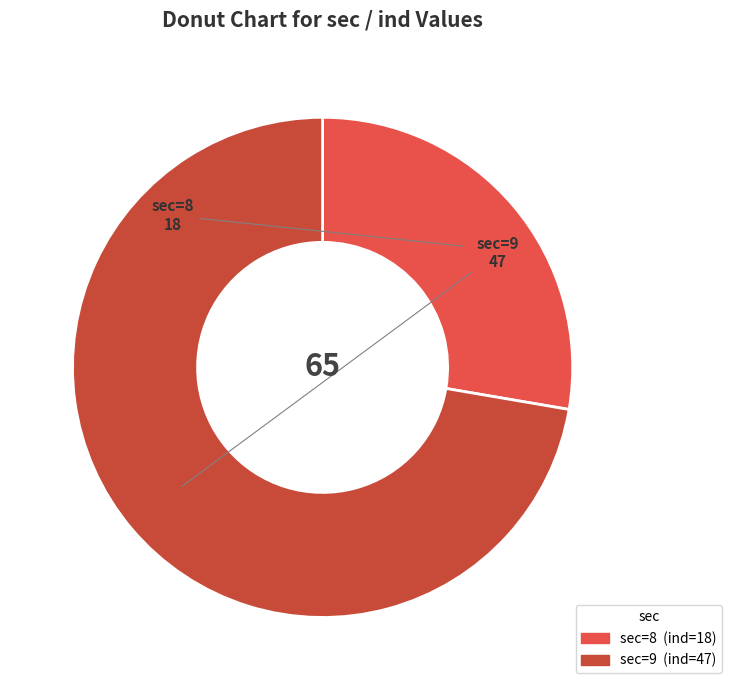

Do sec=8 and sec=9 together represent more than half of the pie?

Yes